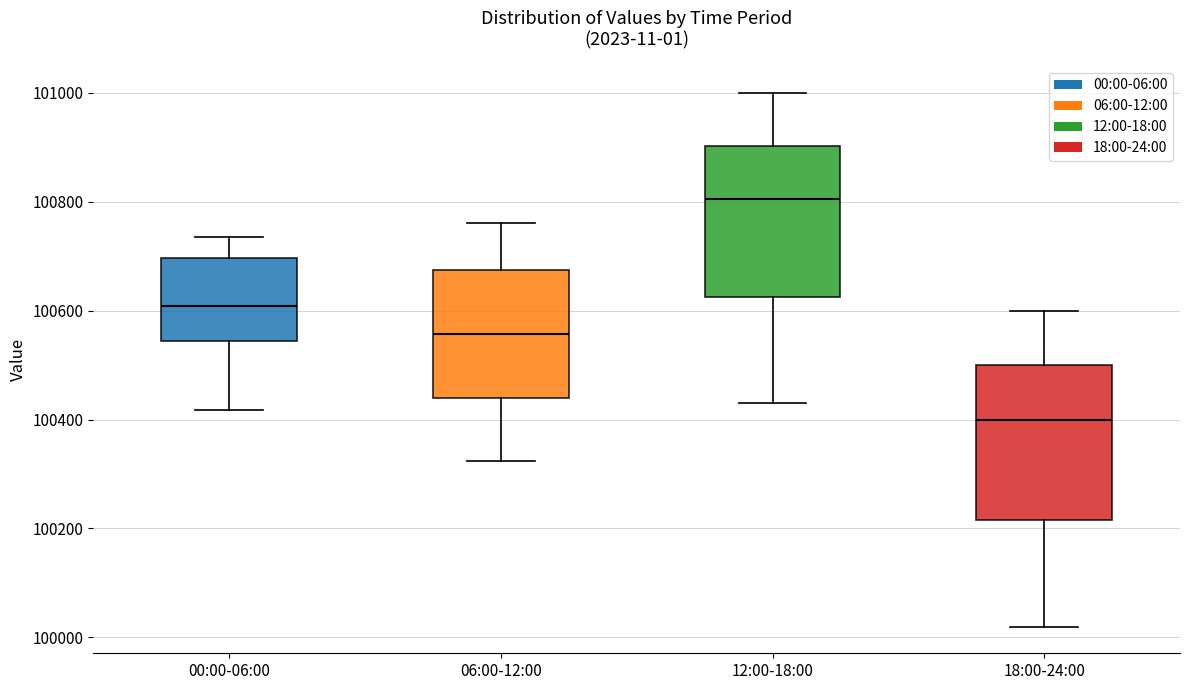

Which box has the lowest median line?

18:00-24:00